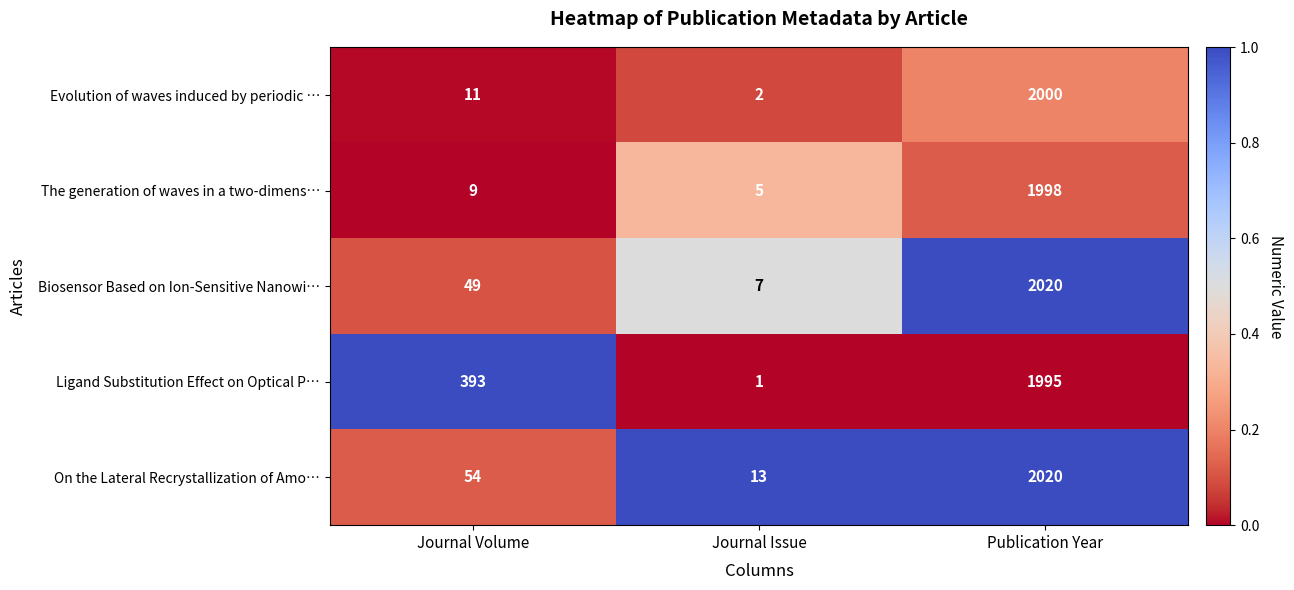

What is the greatest value displayed?

2020